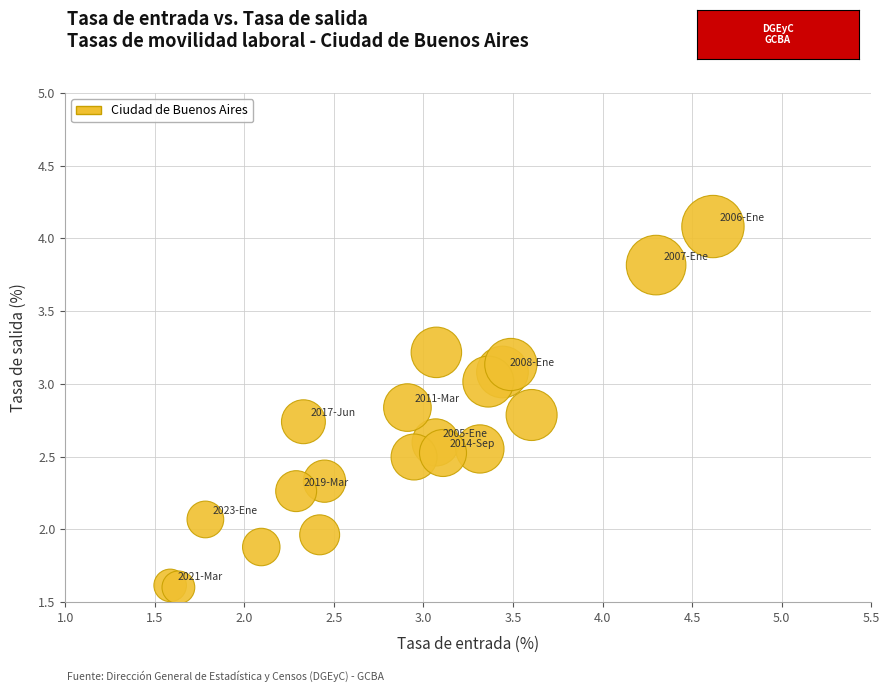

What is the range of X values (max minus min)?

3.0